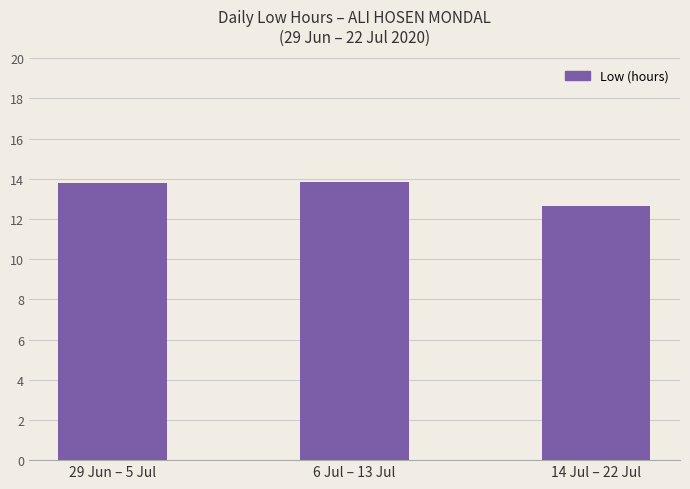

What is the minimum value shown in the chart?

12.7